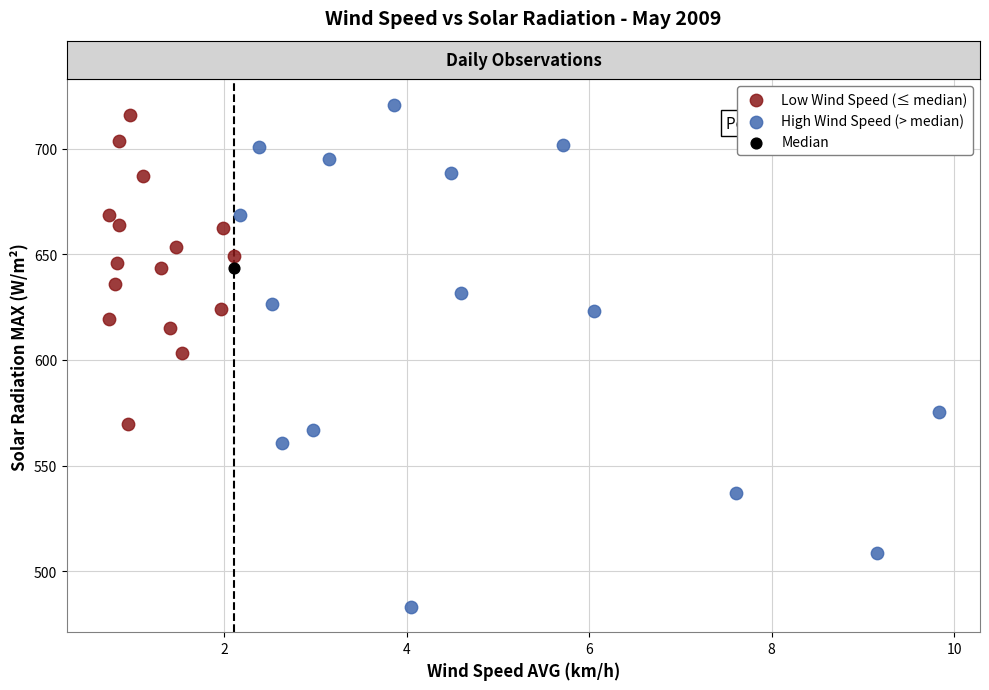

What are all the series names shown in the legend?

Low Wind Speed (≤ median), High Wind Speed (> median), Median